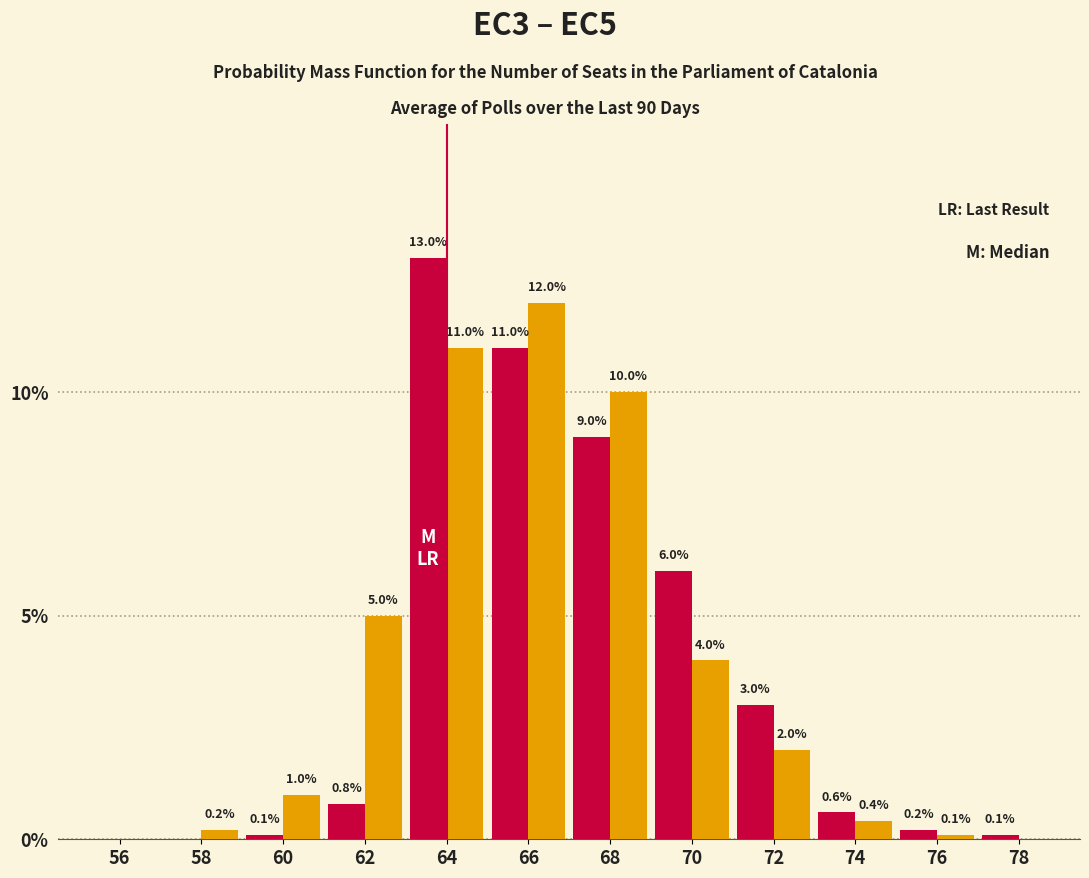

Which label corresponds to the largest value in the chart?

64